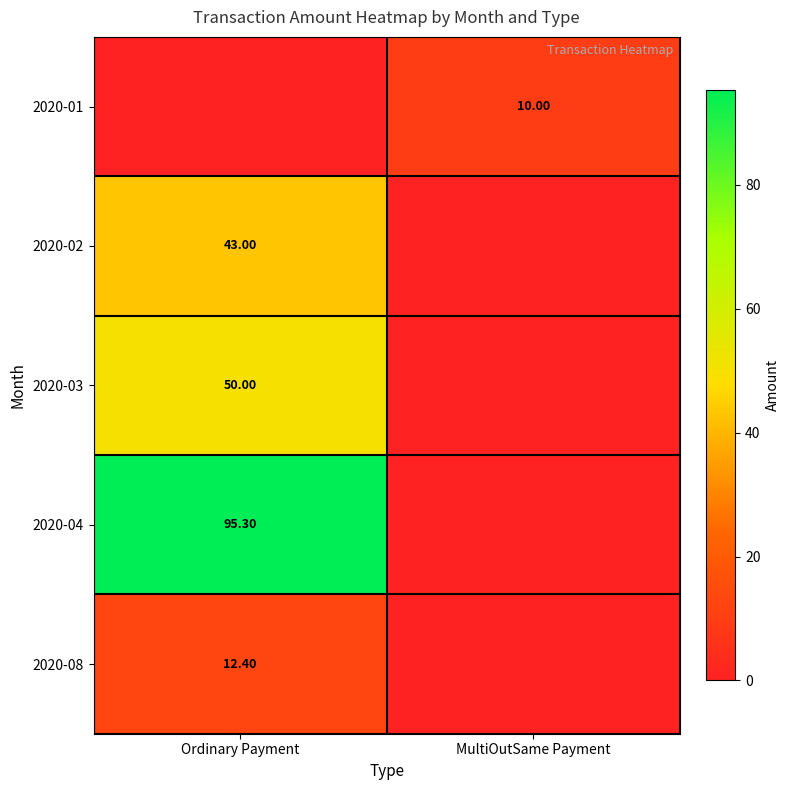

The value of 2020-04 at Ordinary Payment is 138.5. True or false?

False